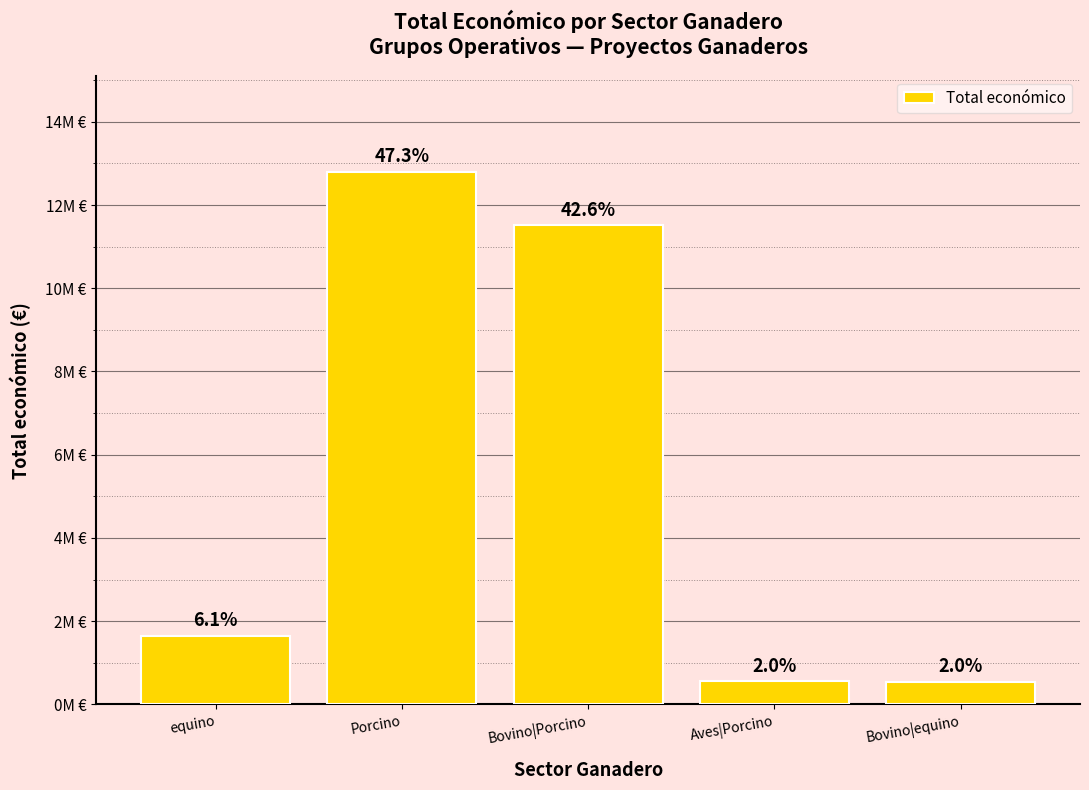

Does the chart contain any negative values?

No